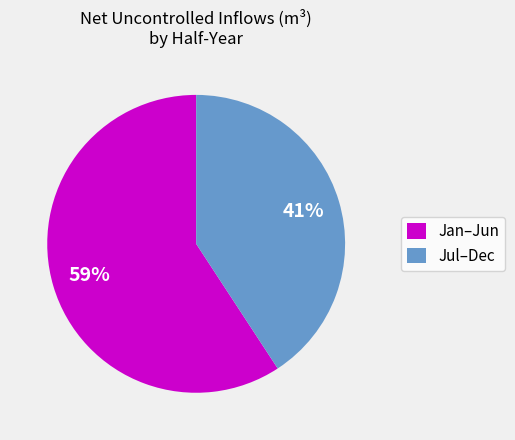

Which category accounts for the majority?

Jan–Jun